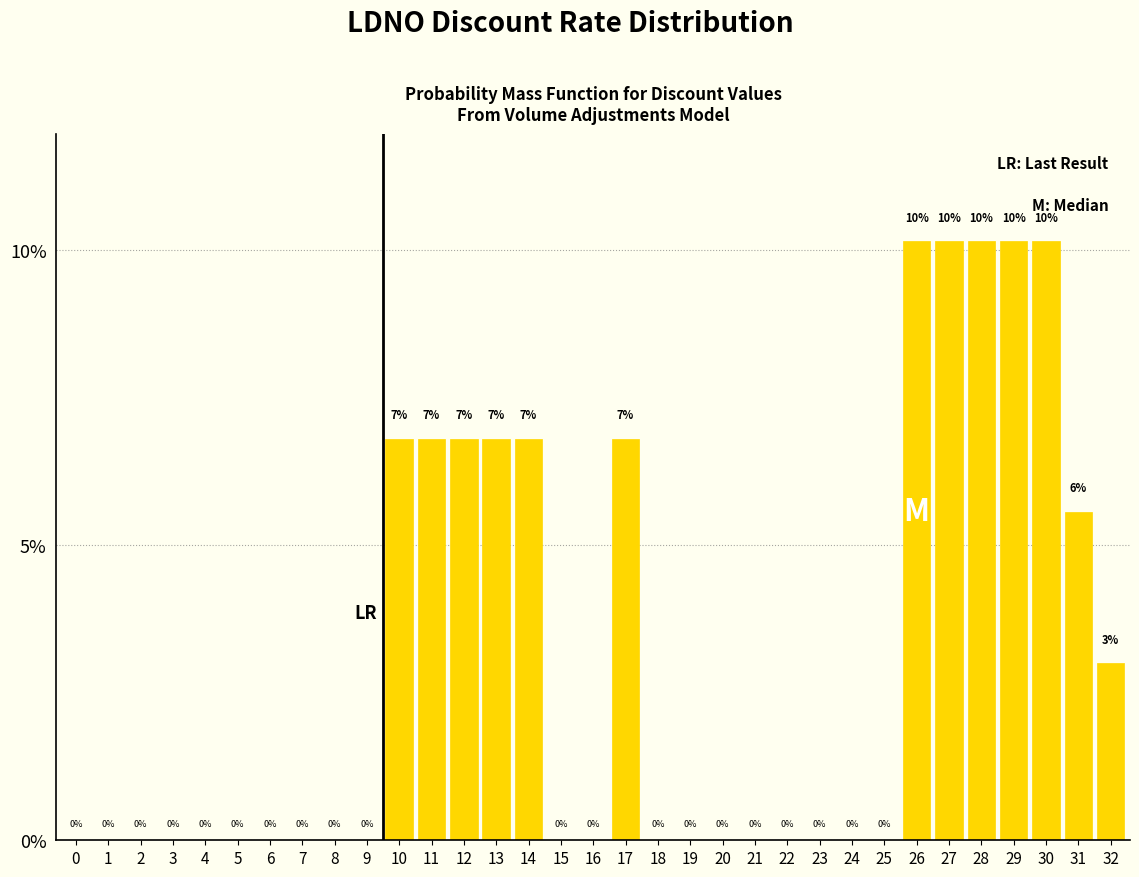

What is the maximum value shown in the chart?

10.1